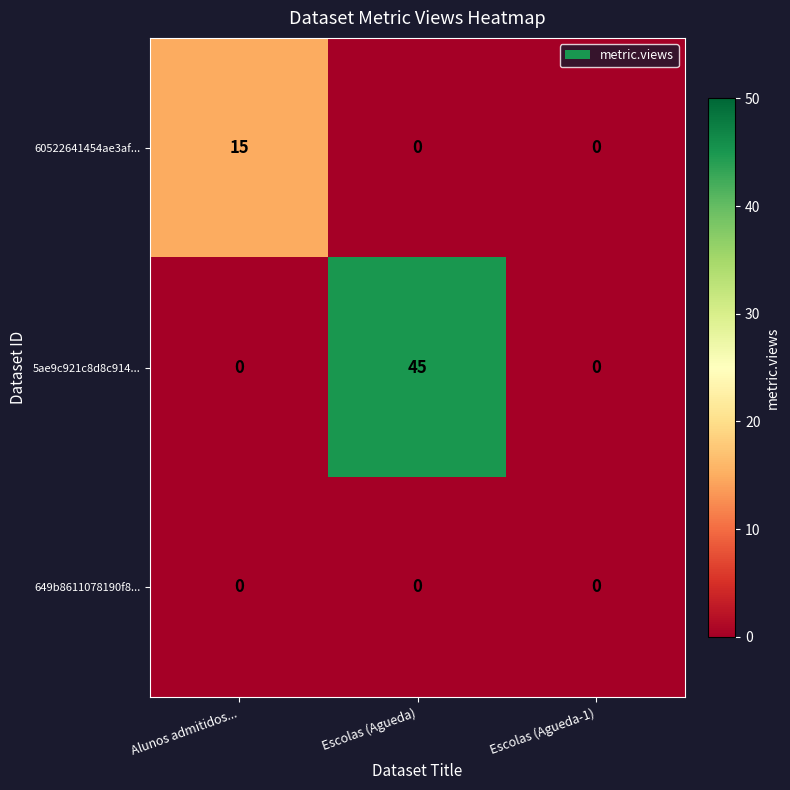

Which series has the largest range (max minus min)?

5ae9c921c8d8c914...